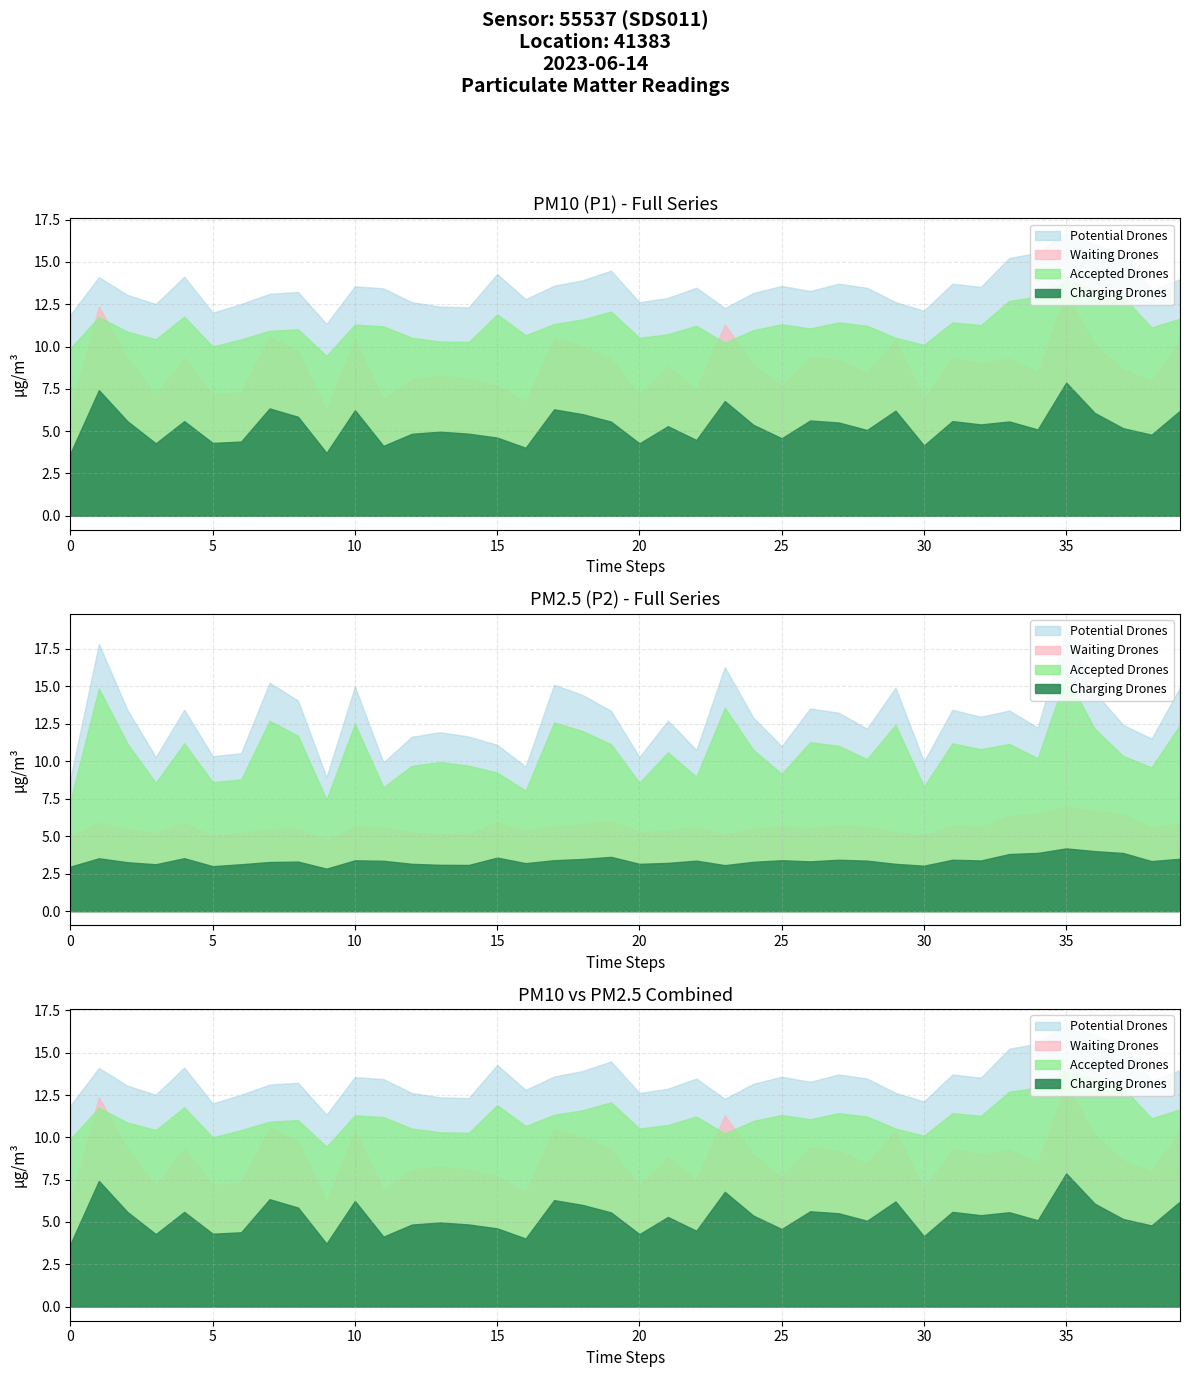

What is the difference between the maximum and minimum values in the P2 series?

2.3